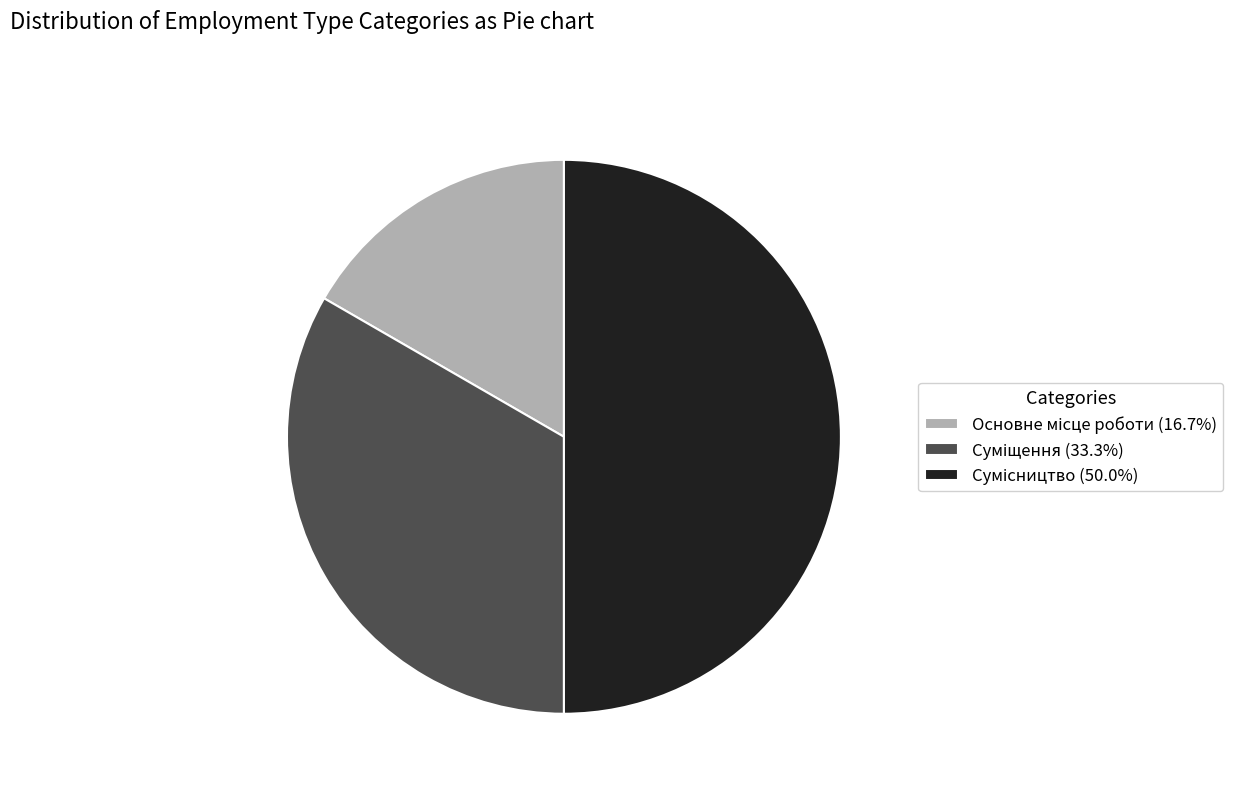

Is there a majority slice in this chart?

No